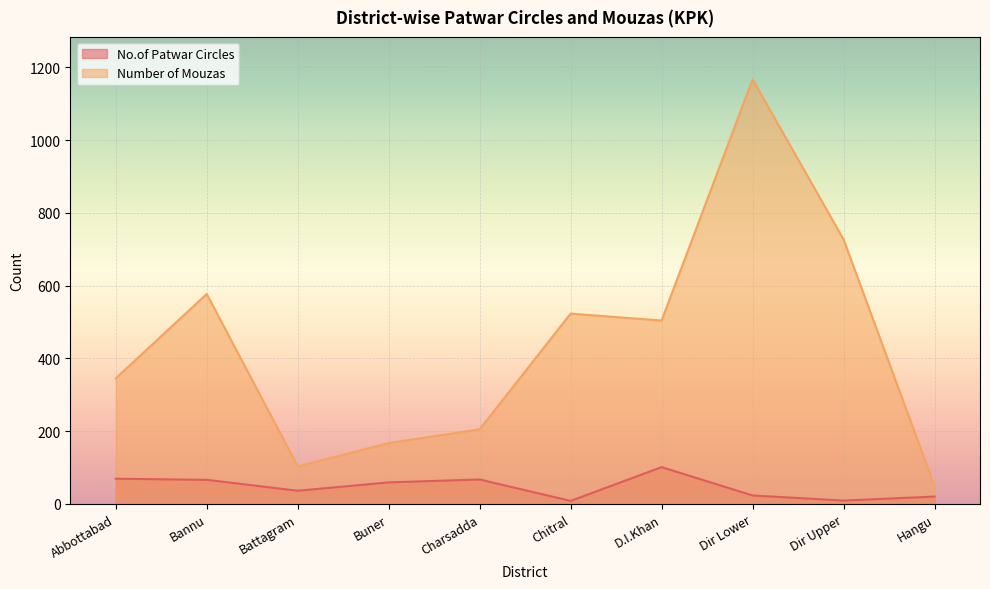

Is it true that No.of Patwar Circles equals 12 at Chitral?

False